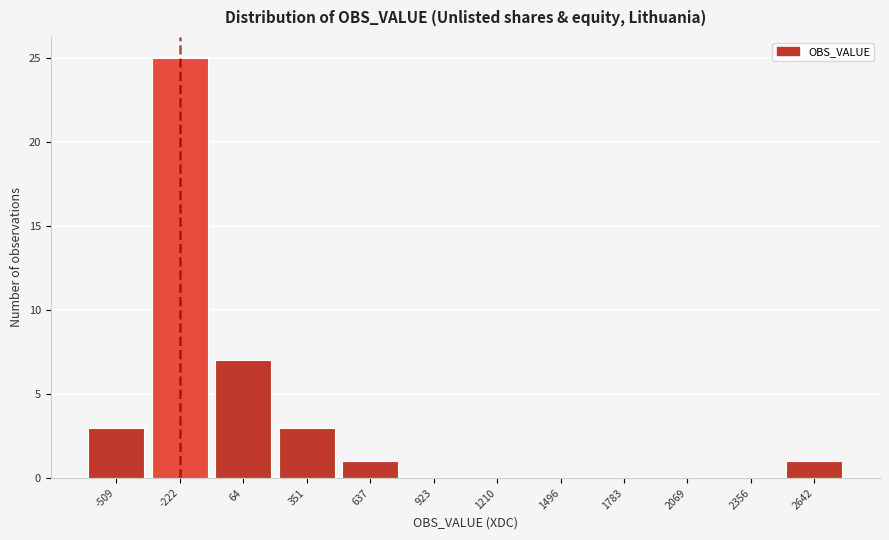

Reading left to right, list all the values displayed in this chart.

-509=3	-222=25	64=7	351=3	637=1	923=0	1210=0	1496=0	1783=0	2069=0	2356=0	2642=1